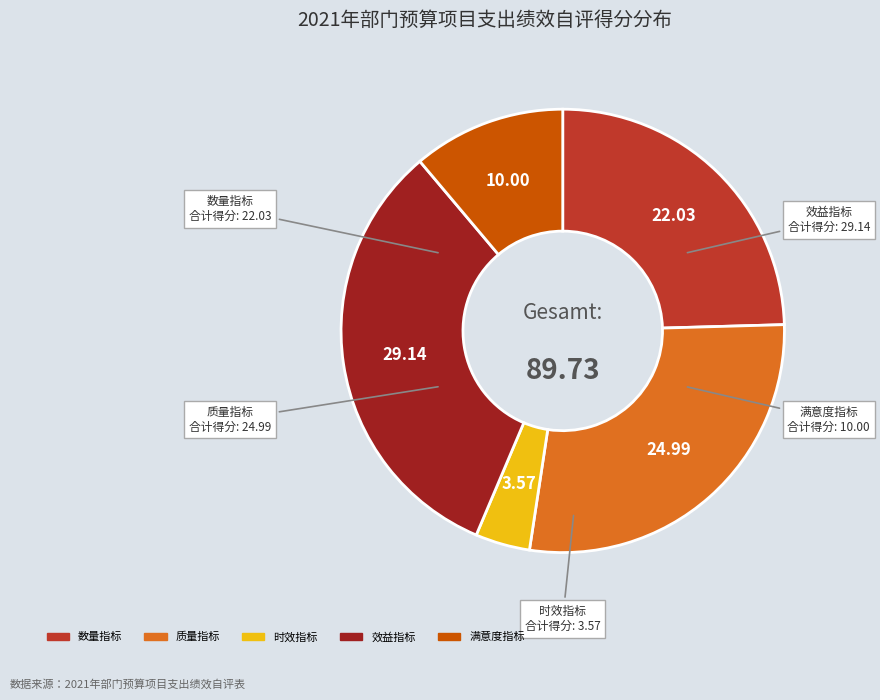

Is there a majority slice in this chart?

No